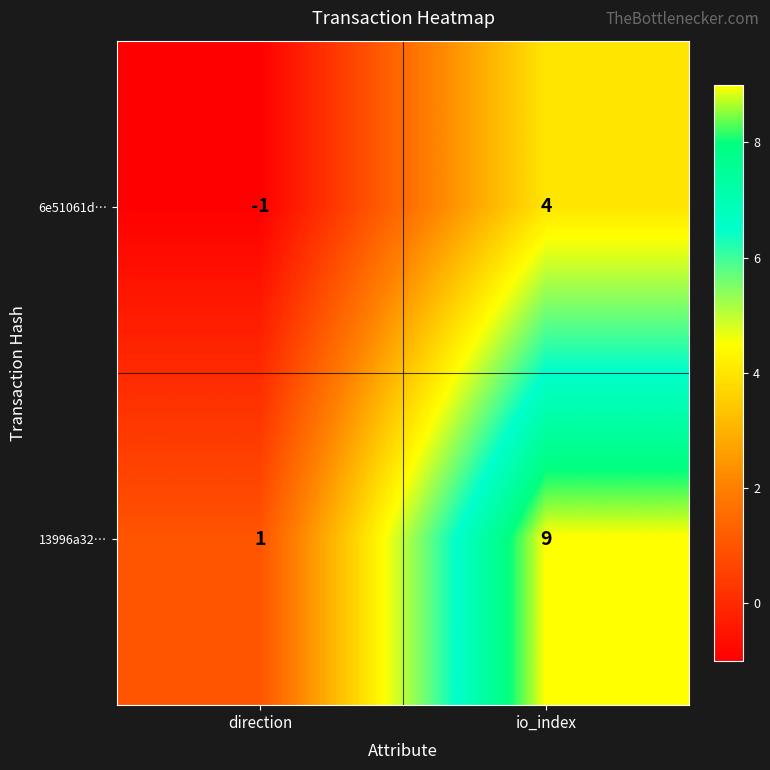

Rank the series at io_index from lowest to highest value.

6e51061d…, 13996a32…